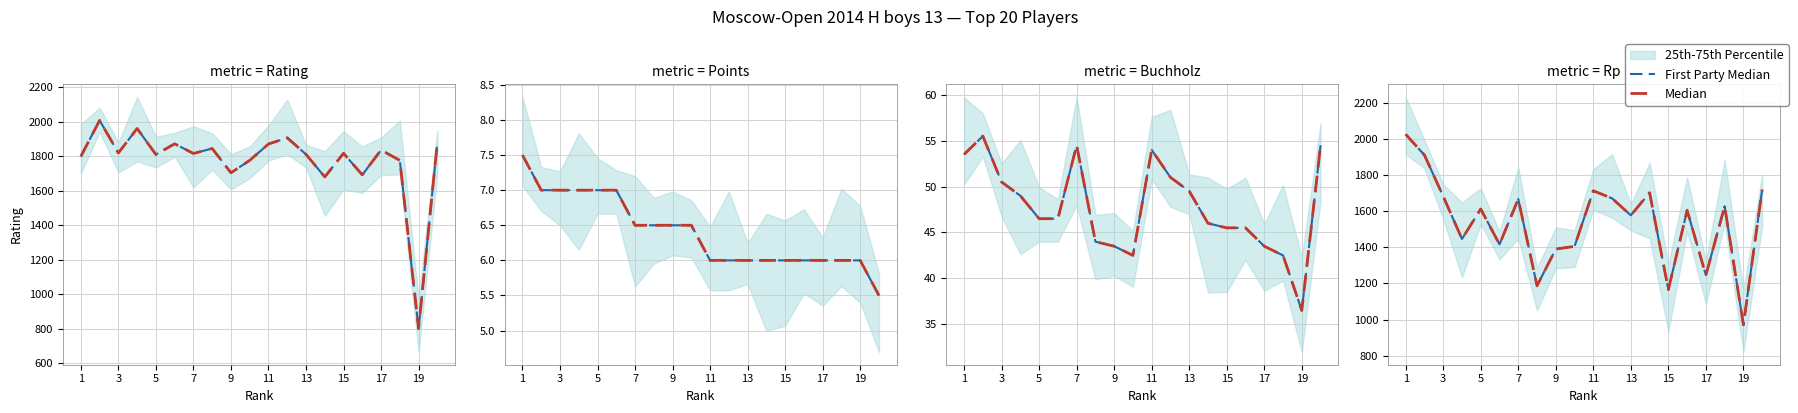

True or false: First Party Median and Median cross at least once.

False